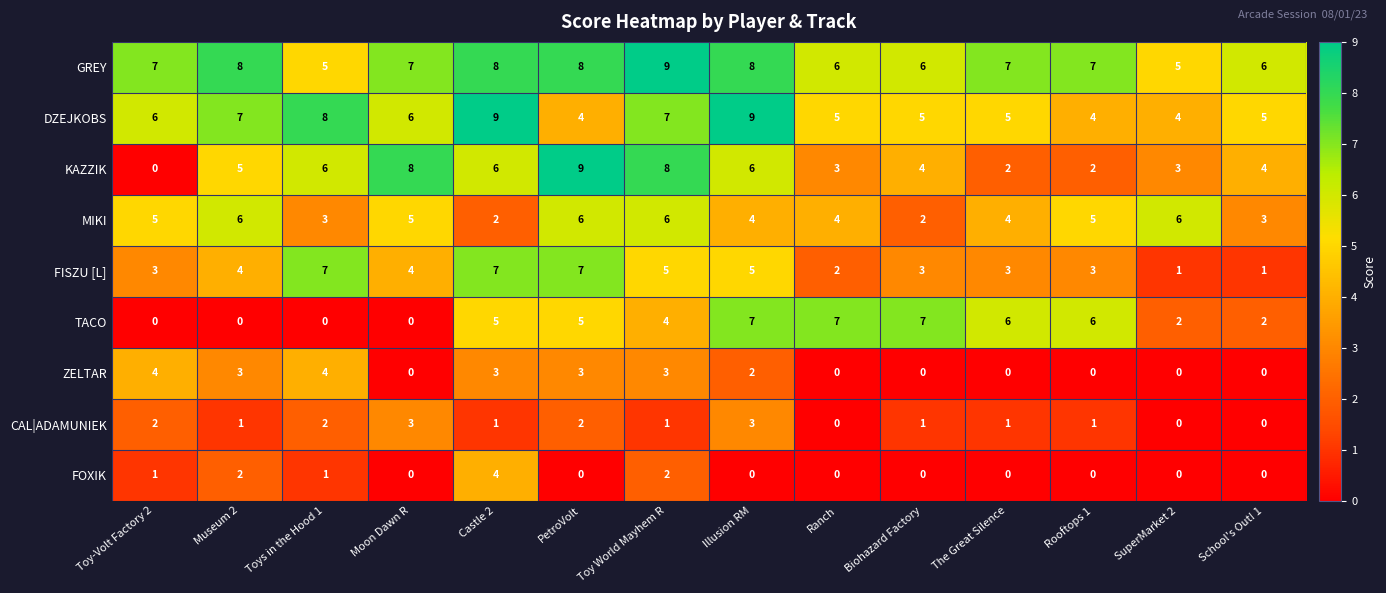

What is the difference between the maximum and minimum values in the GREY series?

4